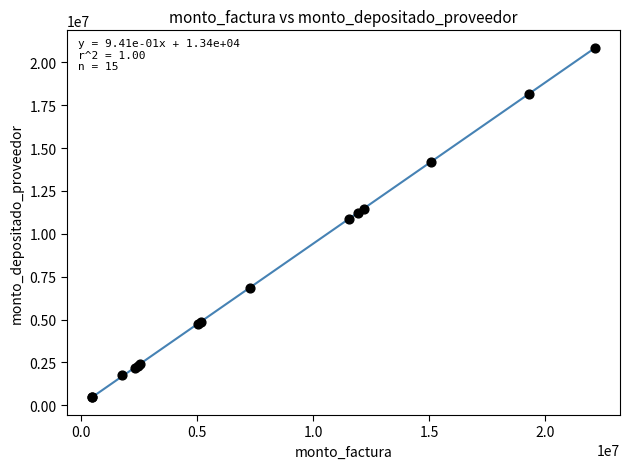

What Y value in the scatter plot is closest to 10653197?

10879260